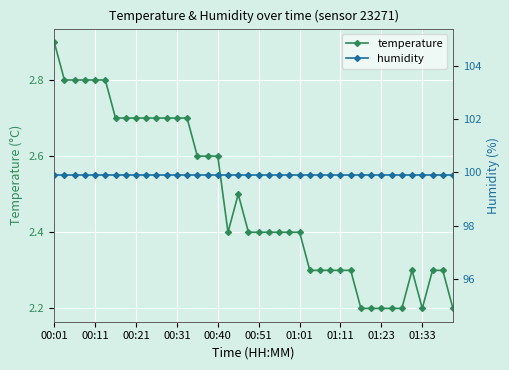

True or false: temperature has a value of 2.7 at 00:31.

True